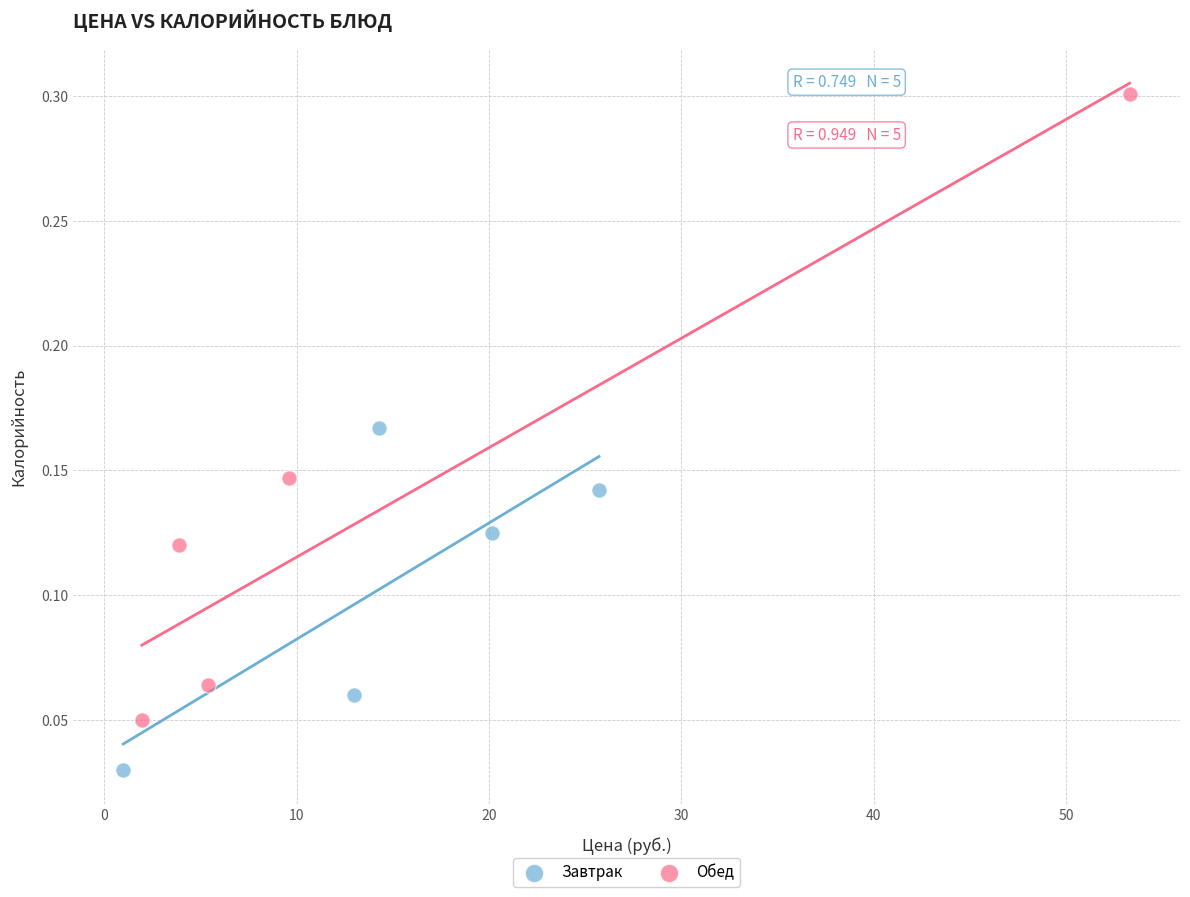

Which series has the largest Y range (max minus min)?

Обед